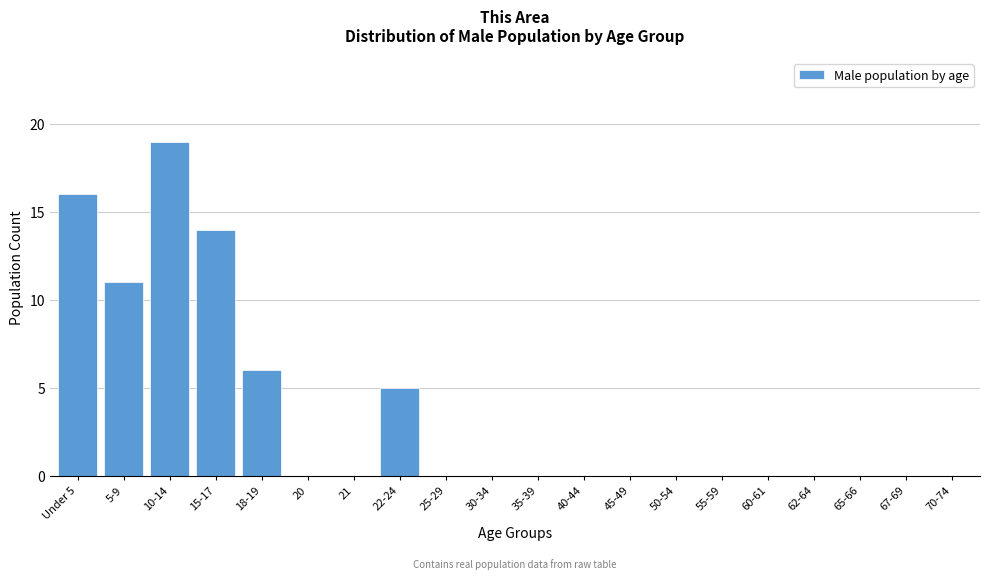

Reading left to right, what are all the values shown in this chart?

Under 5=16	5-9=11	10-14=19	15-17=14	18-19=6	20=0	21=0	22-24=5	25-29=0	30-34=0	35-39=0	40-44=0	45-49=0	50-54=0	55-59=0	60-61=0	62-64=0	65-66=0	67-69=0	70-74=0